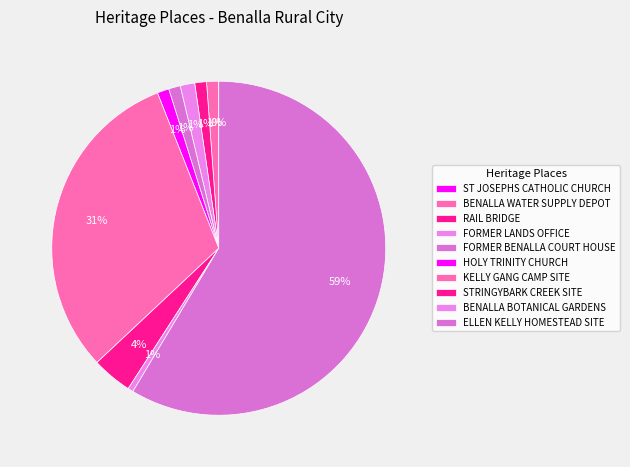

Count the number of slices in the pie.

10